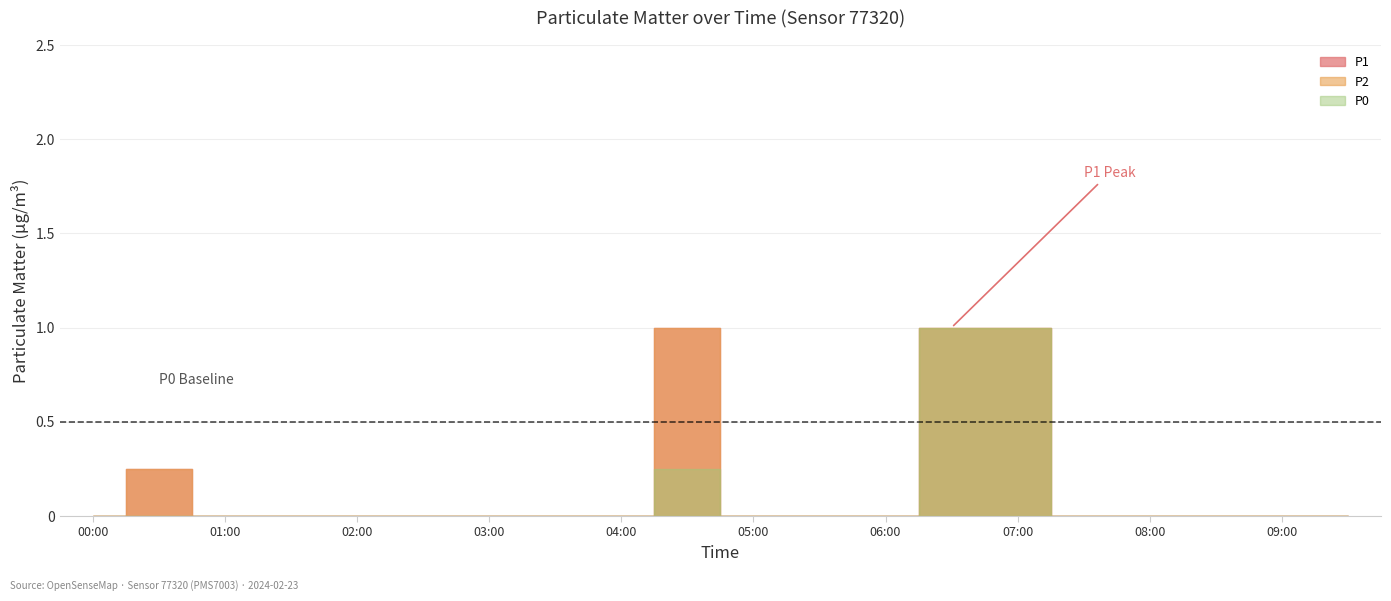

Which has a higher value, 03:30 or 09:00?

03:30